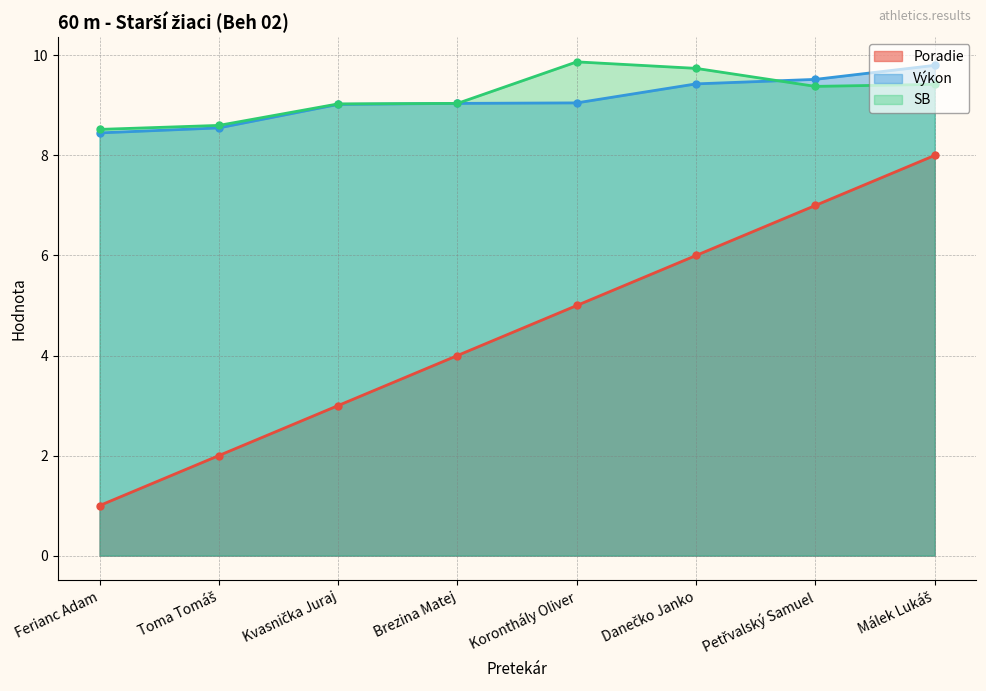

Which series has the widest spread of values?

Poradie